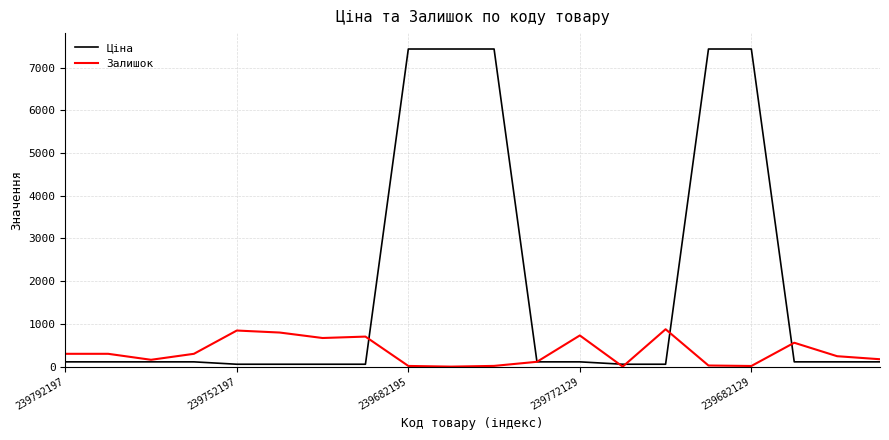

How many values in the Ціна series are below 111?

6